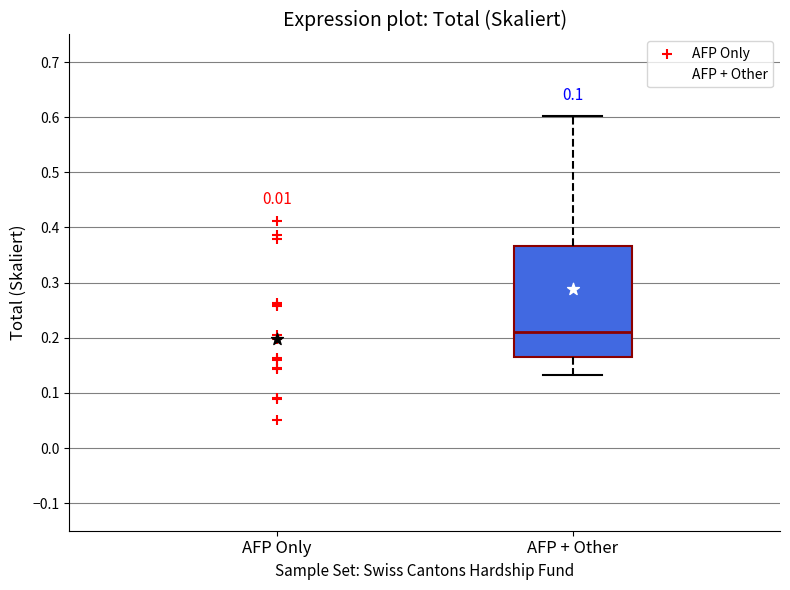

Read this box plot against the y-axis: the position of the median line, the range covered by the box, and the ends of both whiskers. The values are not printed on the chart, so give them approximately, as read against the axis.

median 0.21, box 0.16 to 0.37, whiskers 0.13 to 0.60